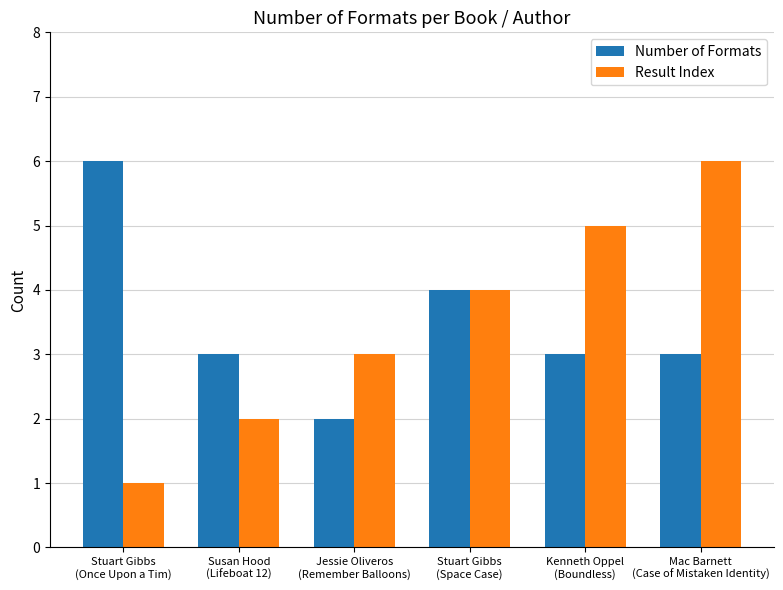

Which series has the widest spread of values?

Result Index